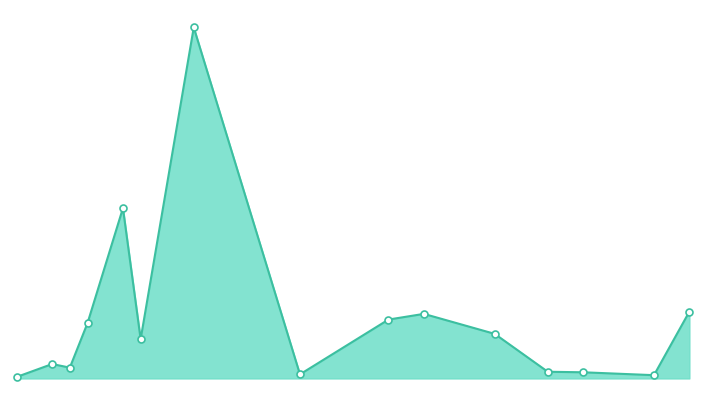

Does the chart have visible grid lines?

No